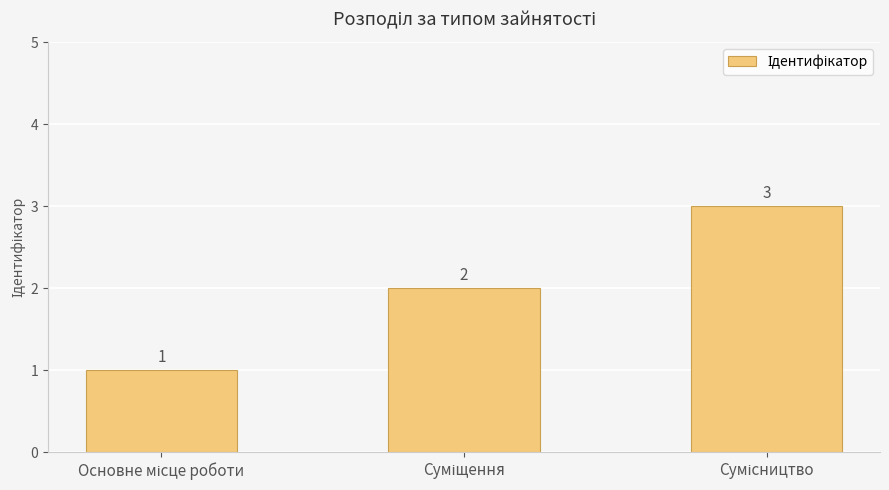

What is the value of the 1st bar from the left?

1